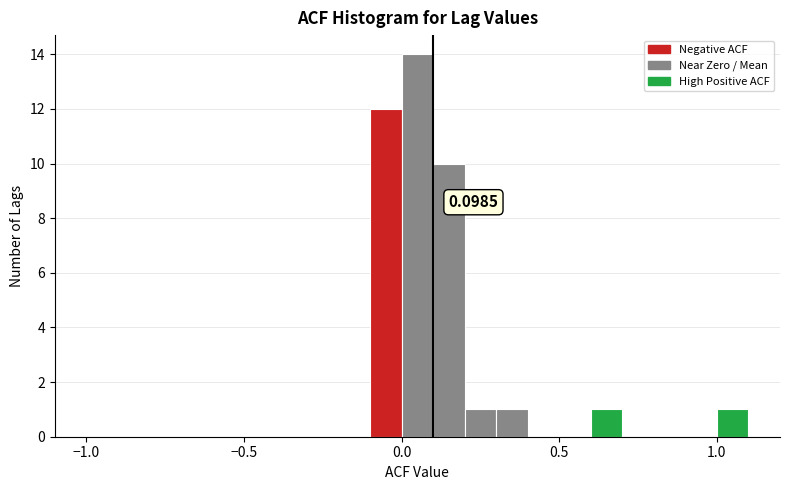

Read against the x-axis, roughly where is the centre of the tallest bar?

0.05